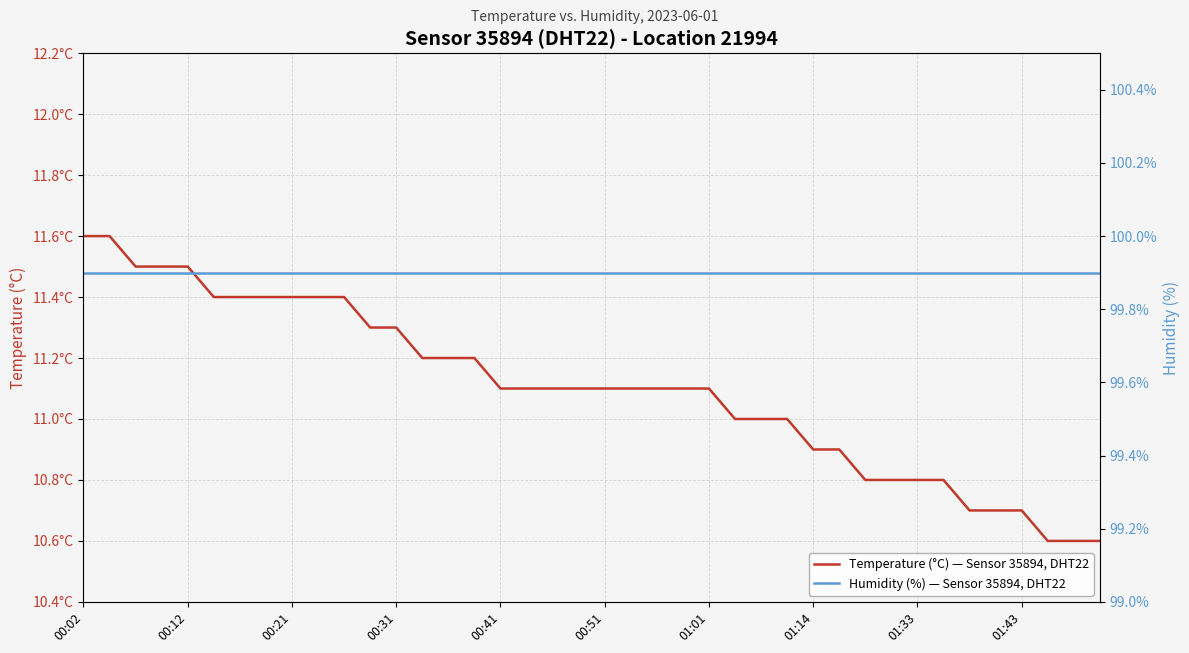

What is the value of the Temperature (°C) — Sensor 35894, DHT22 point at the 18th from the left?

11.1